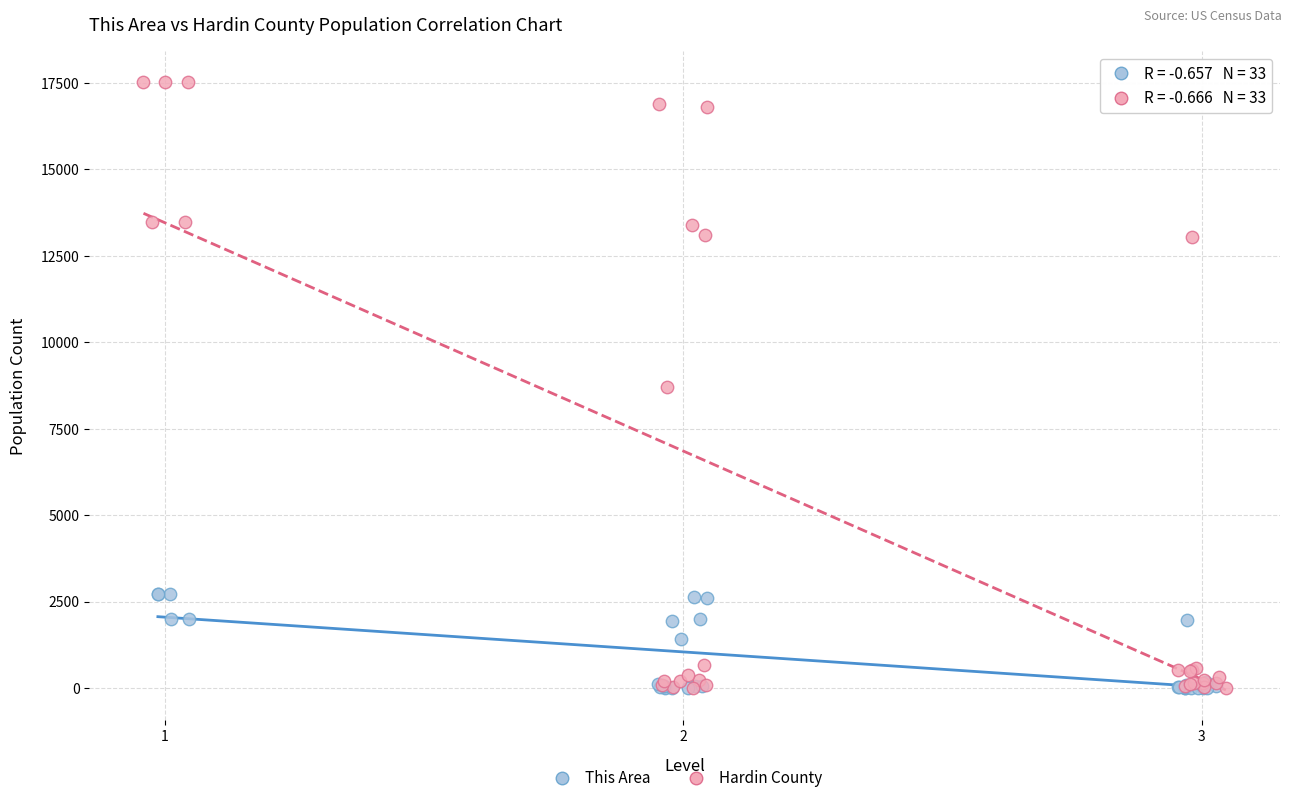

Which series has the largest Y range (max minus min)?

Hardin County